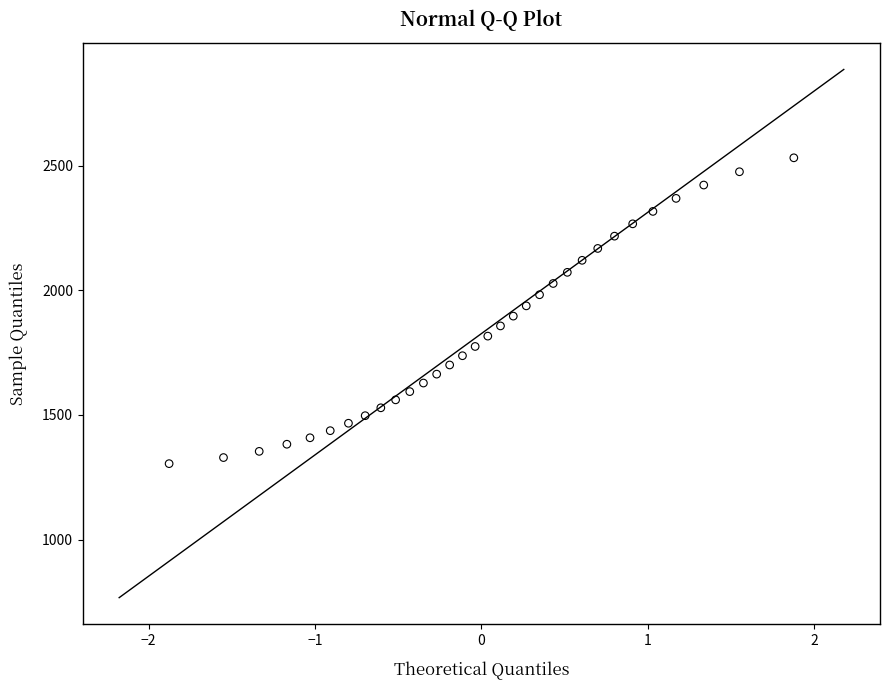

What is the range of X values (max minus min)?

3.8